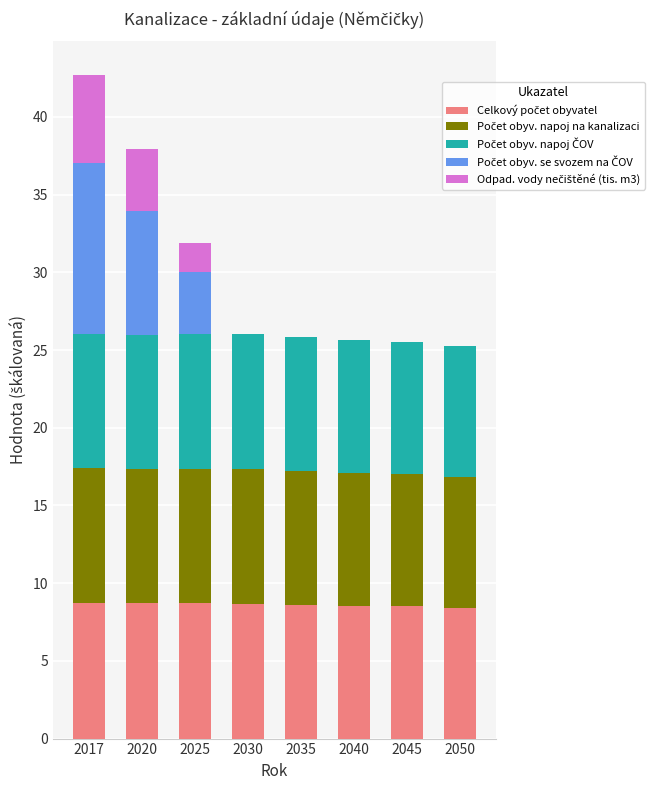

Are the bars horizontal?

No